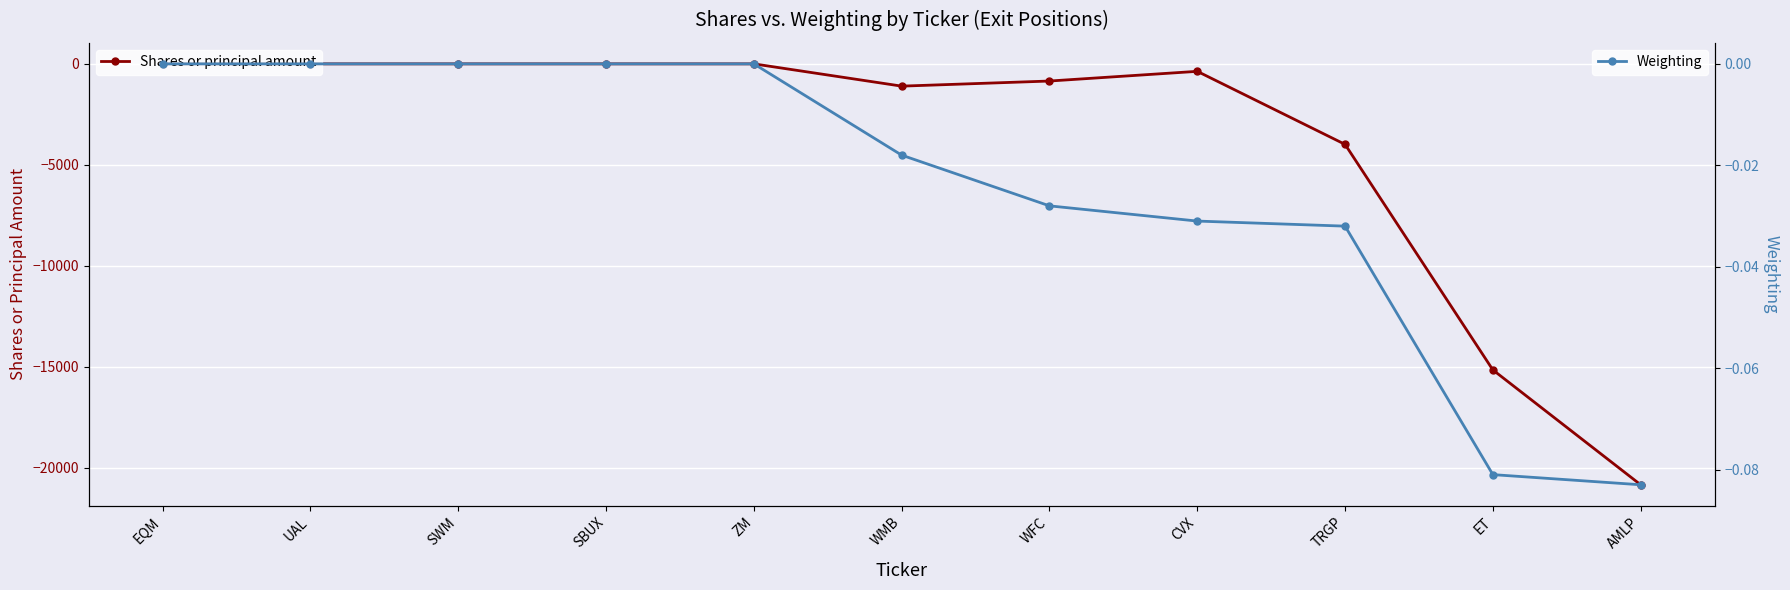

True or false: Shares or principal amount has more than 1 points higher than both neighbors.

False